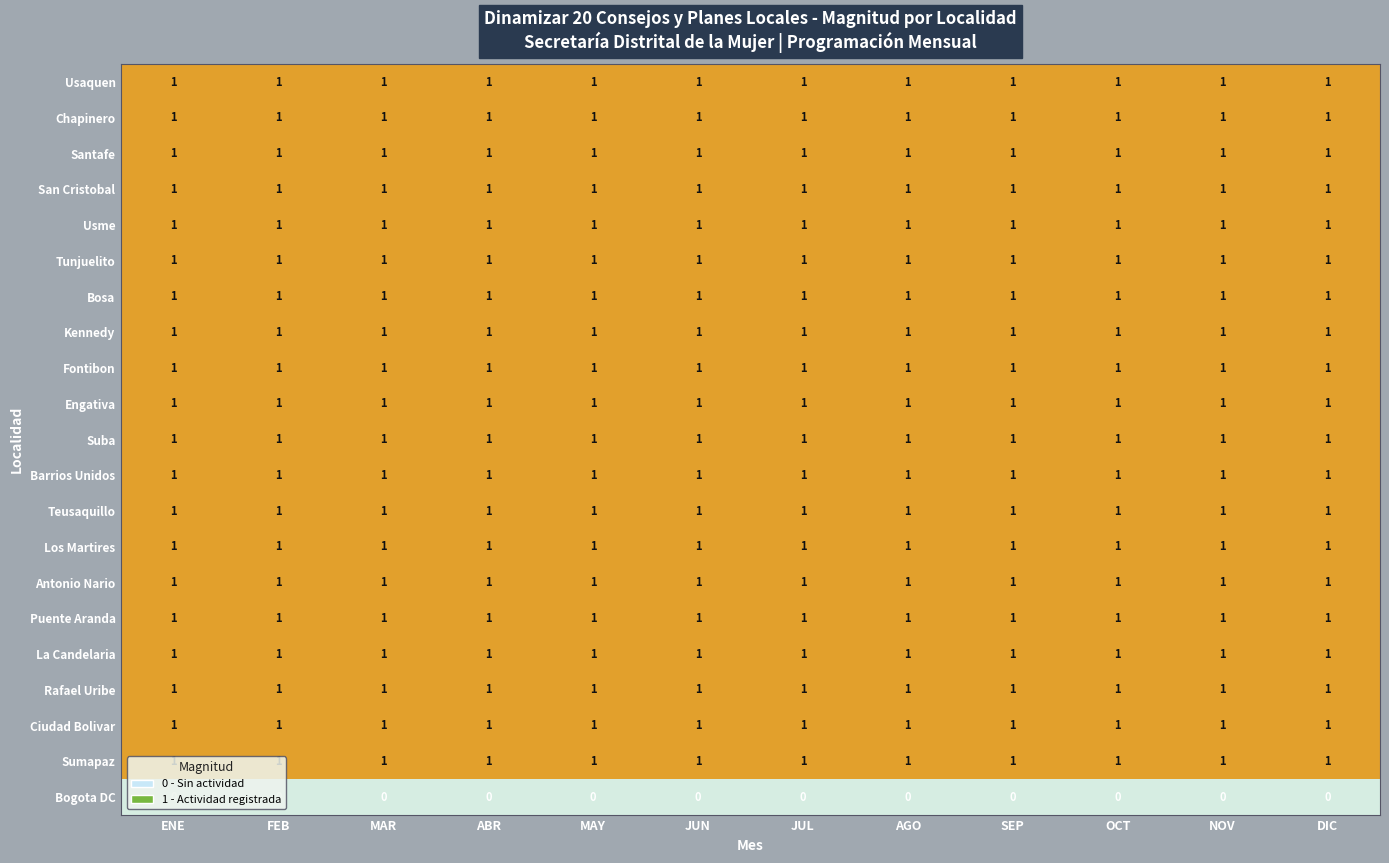

Is it true that Teusaquillo equals 1 at JUL?

True